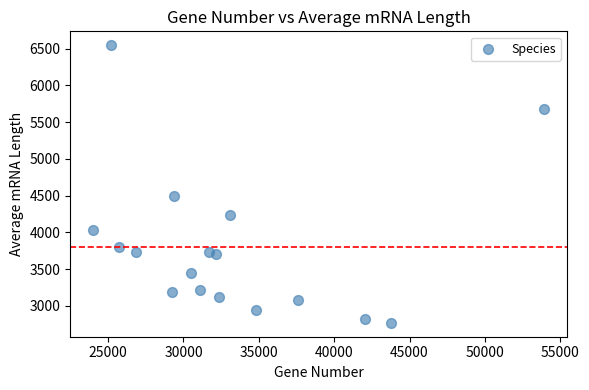

What Y value in the scatter plot is closest to 4658?

4496.6